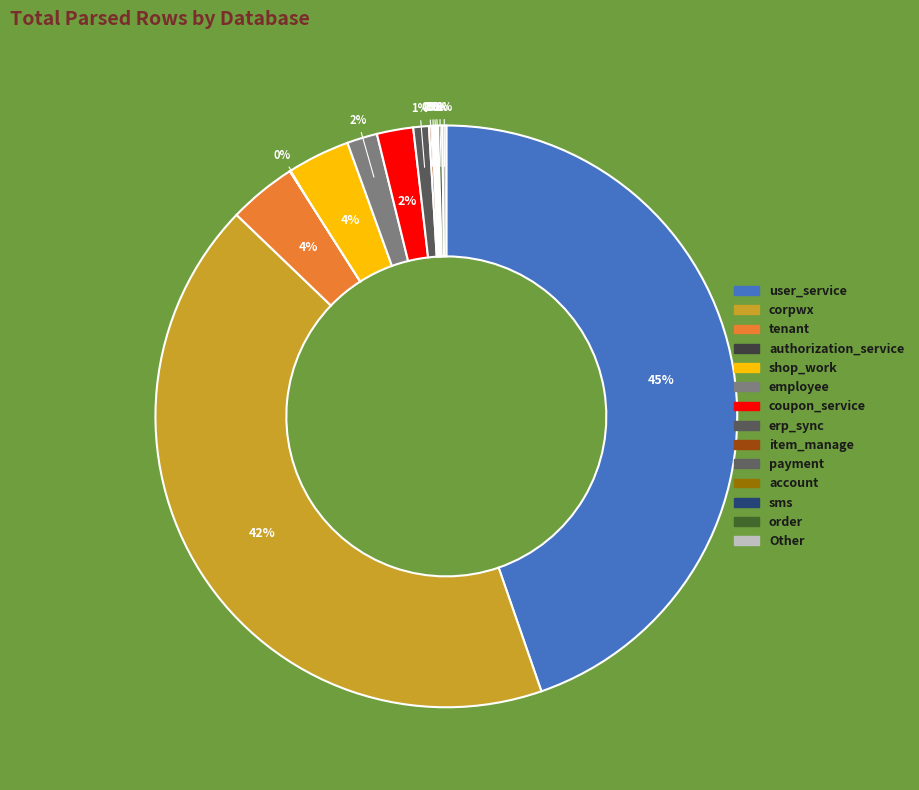

Which category has the smallest portion of the pie?

authorization_service